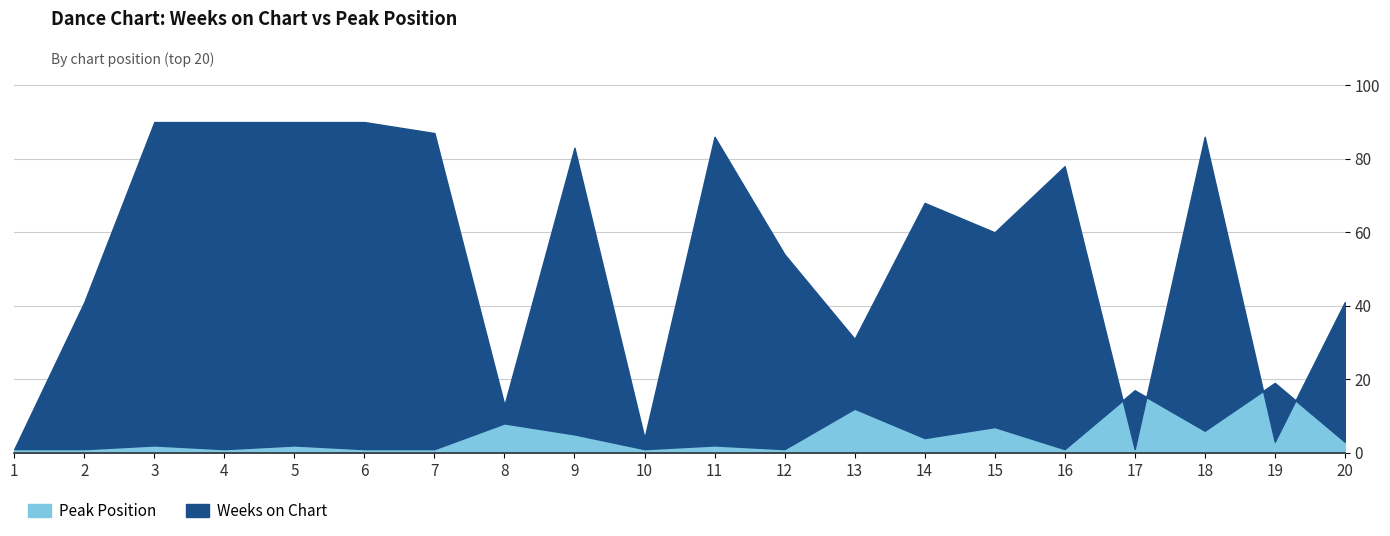

Where do Weeks on Chart and Peak Position first cross each other?

16 and 17